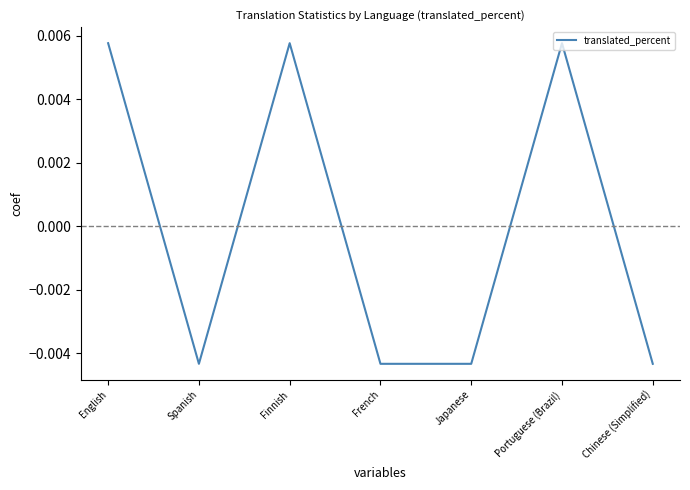

Is this an area chart (filled region under the line)?

No